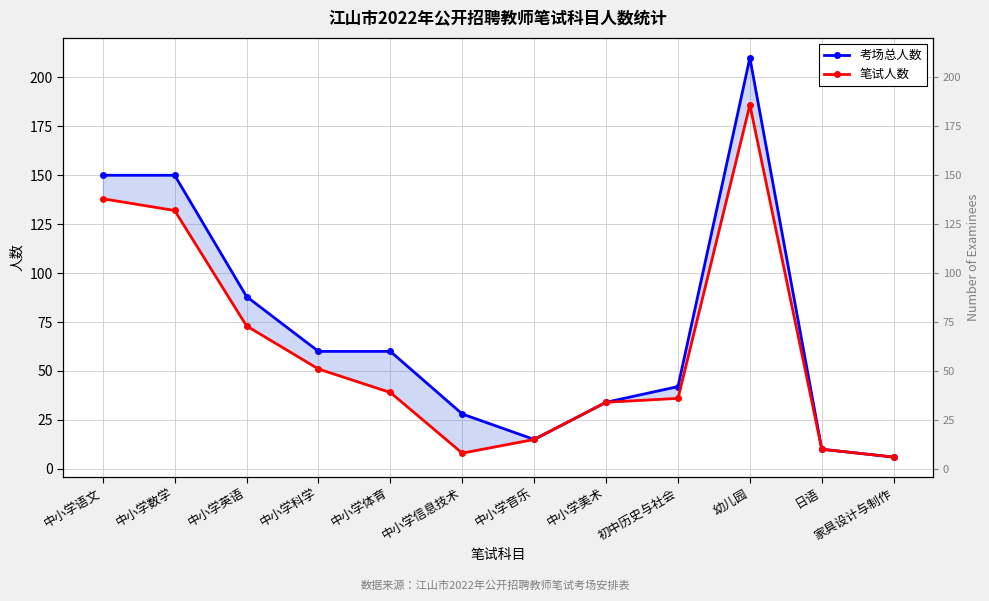

What is the difference between the maximum and second lowest values in the 笔试人数 series?

178